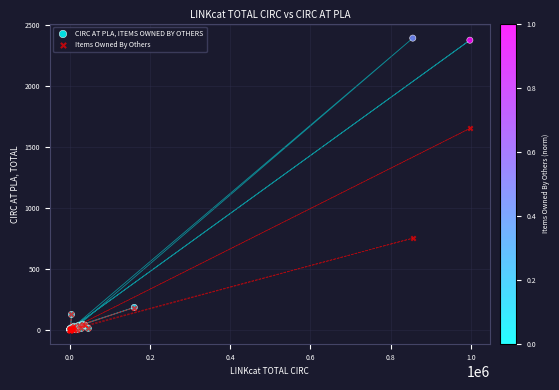

In the Items Owned By Others series, what Y value is closest to 826?

751